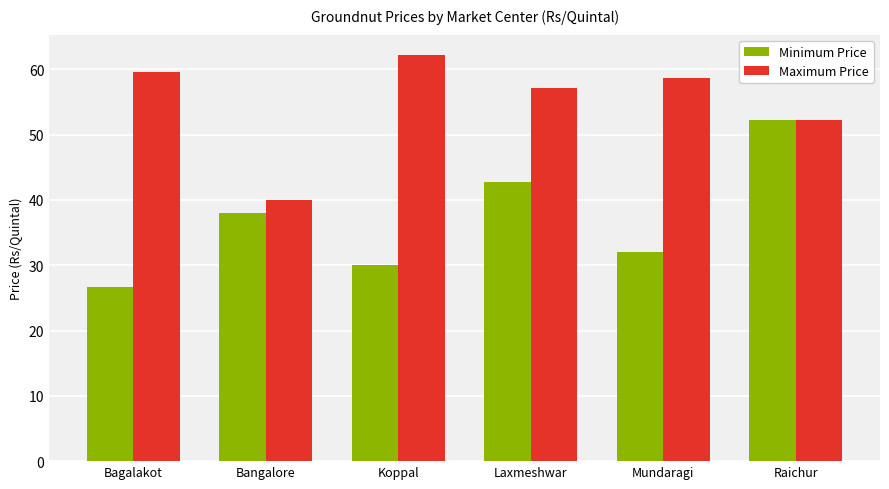

Reading right to left, what are all the values shown in this chart?

Minimum Price: Raichur=52.2	Mundaragi=32.1	Laxmeshwar=42.7	Koppal=30.1	Bangalore=38.0	Bagalakot=26.6
Maximum Price: Raichur=52.2	Mundaragi=58.6	Laxmeshwar=57.1	Koppal=62.2	Bangalore=40.0	Bagalakot=59.6